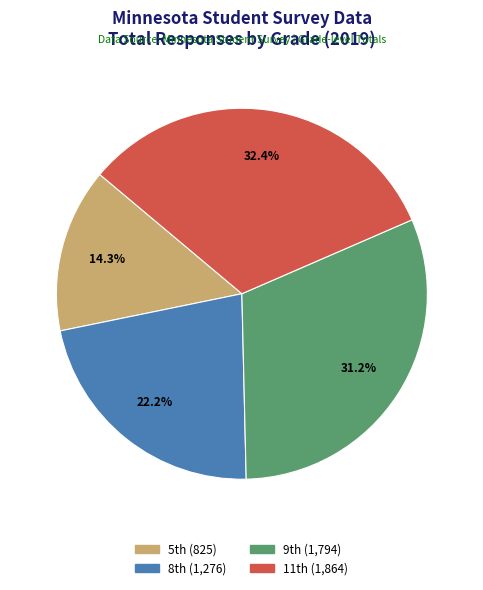

Is there any slice that represents more than half of the pie?

No